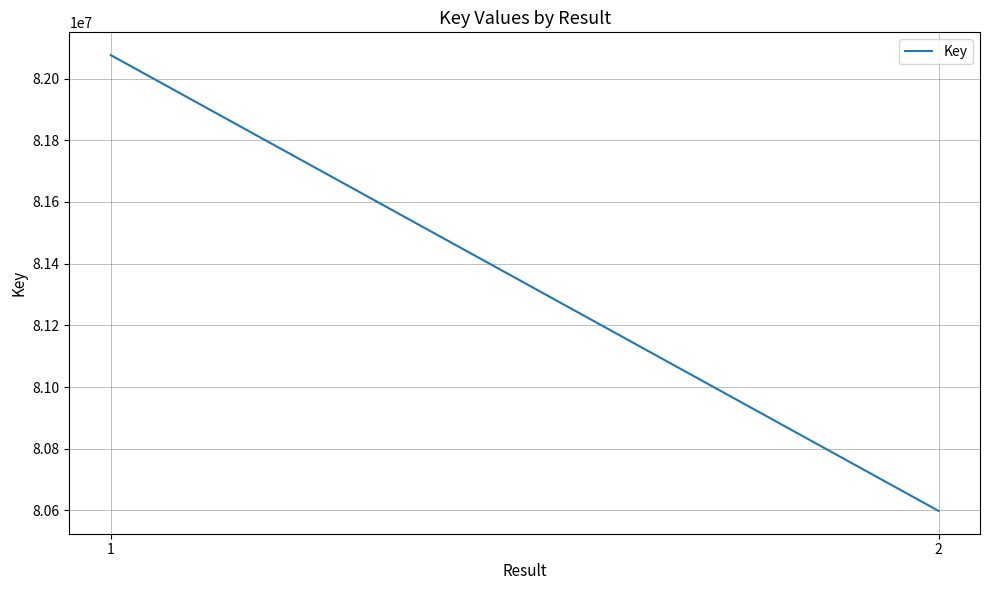

Is this an area chart (filled region under the line)?

No